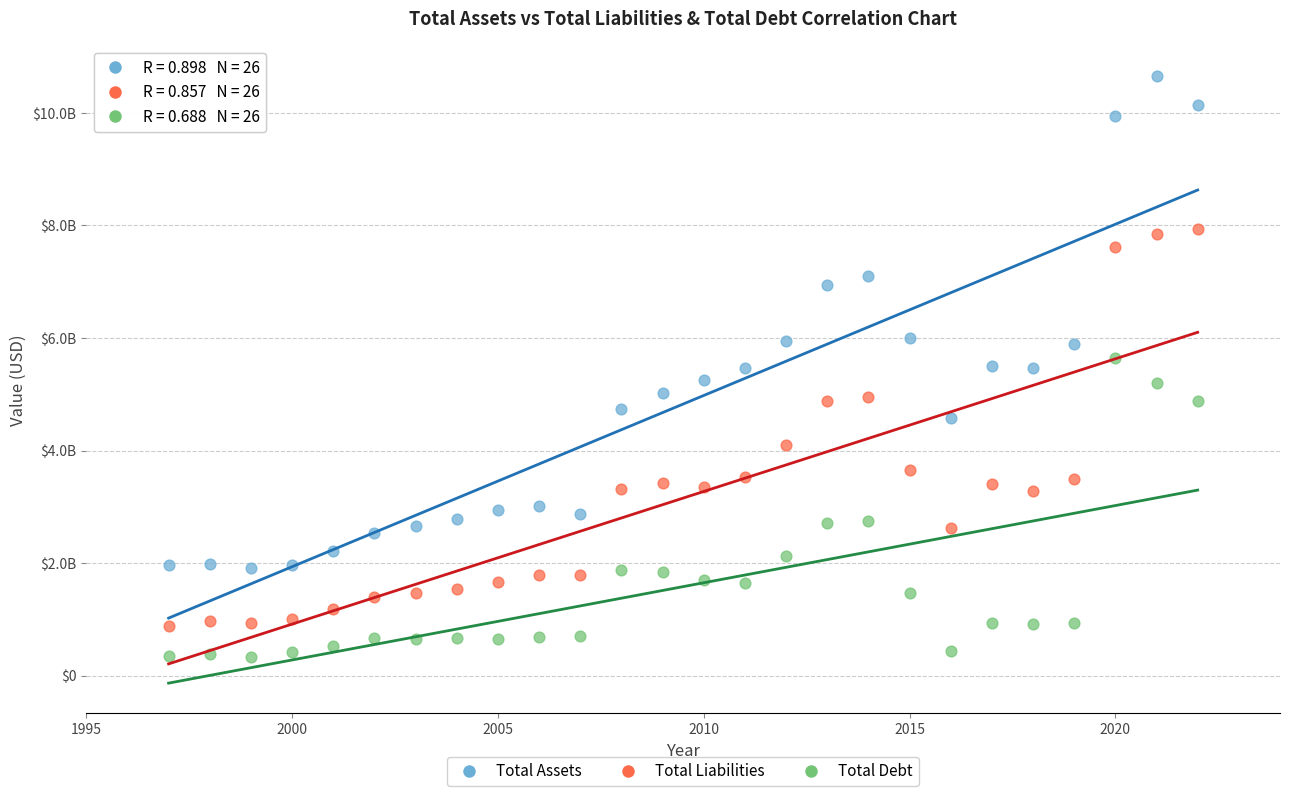

What are all the series names shown in the legend?

Total Assets, Total Liabilities, Total Debt